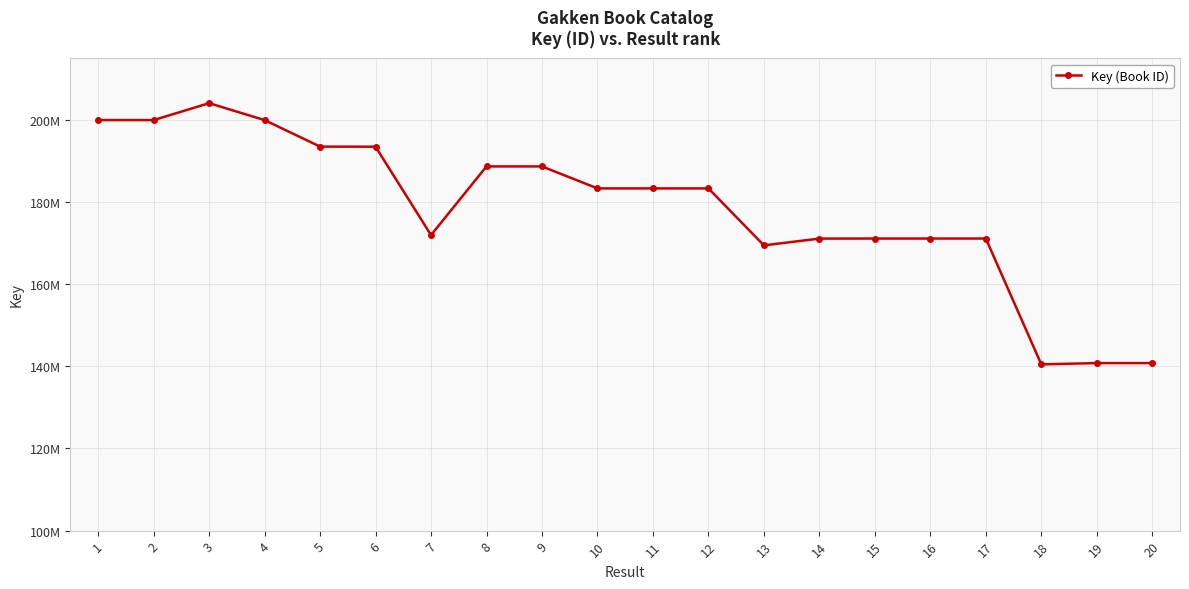

Is this an area chart (filled region under the line)?

No